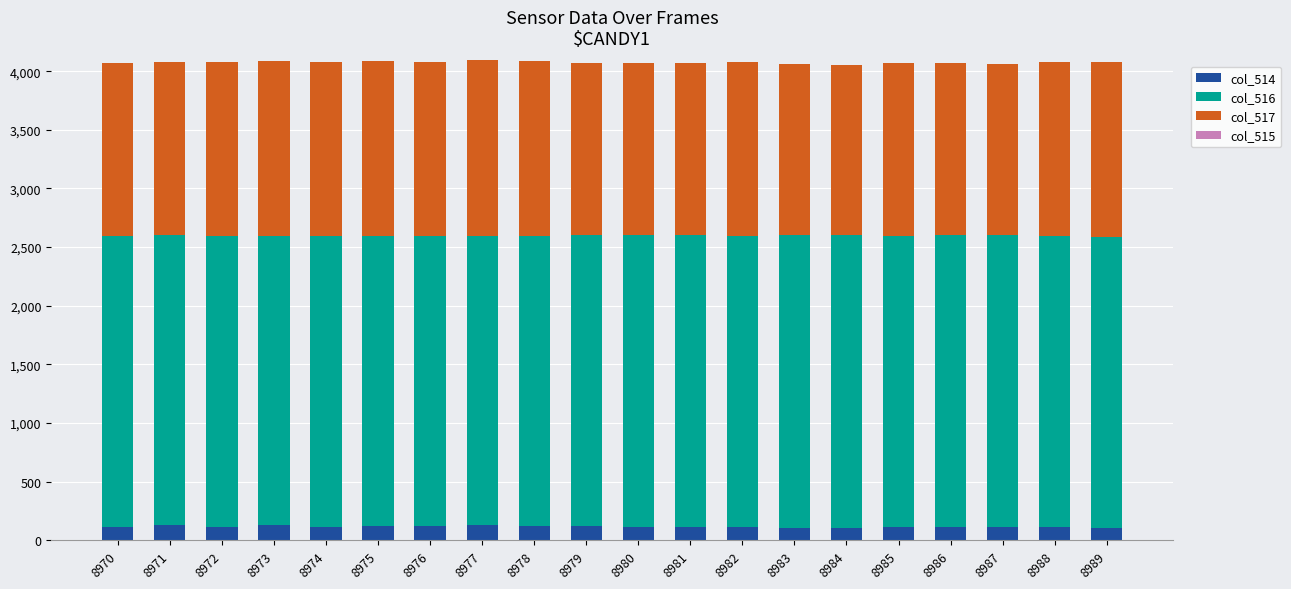

Which series has the largest total across all categories?

col_516